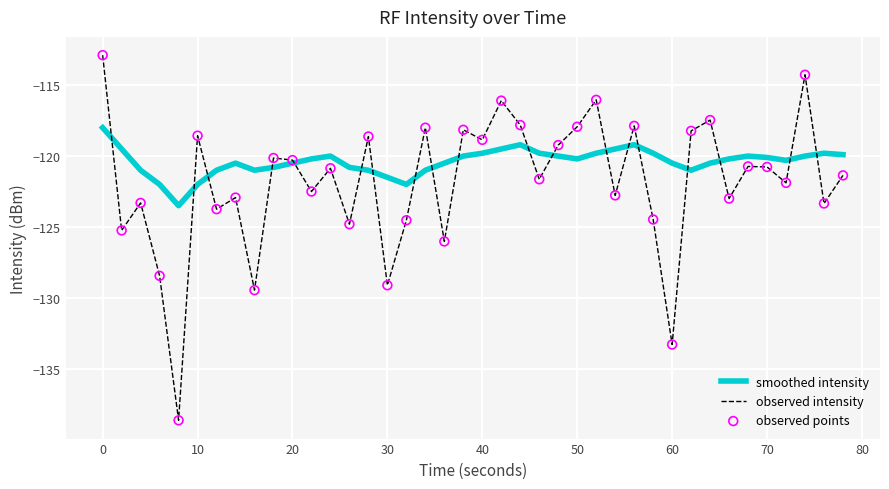

List the series in order of their overall mean, highest first.

smoothed intensity, observed intensity